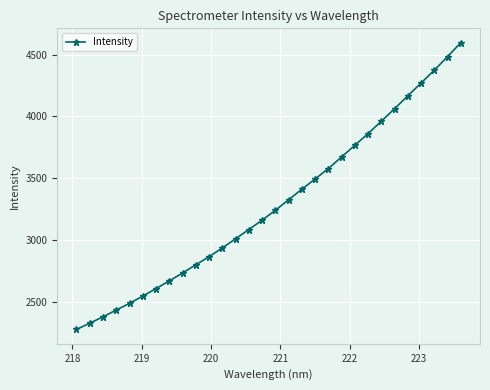

What is the difference between the maximum and minimum values?

2318.6